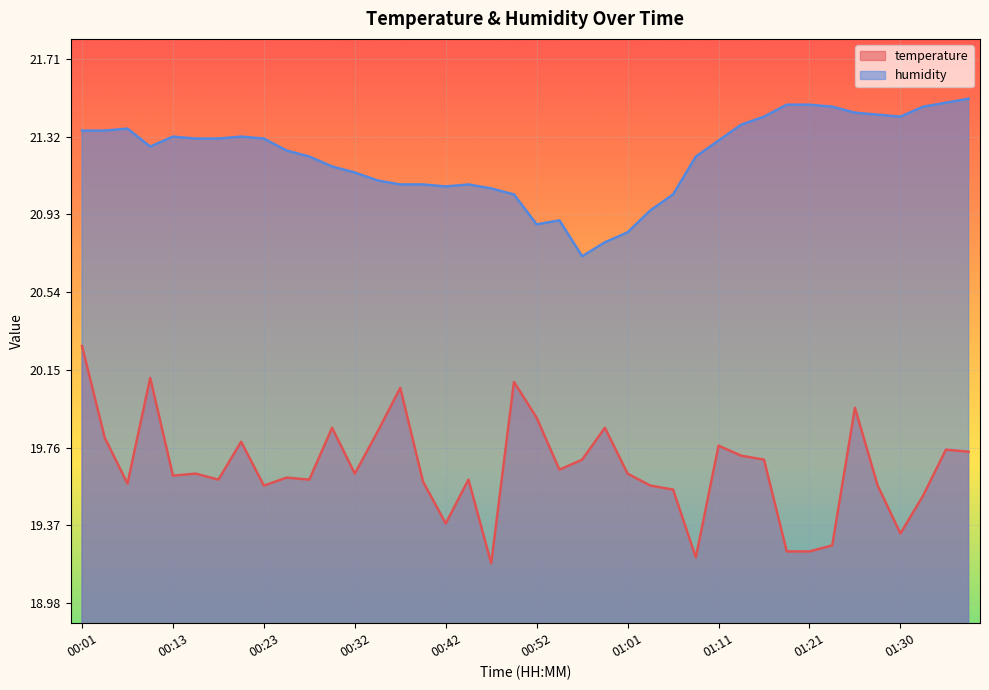

Which category has the highest value across all series?

01:38